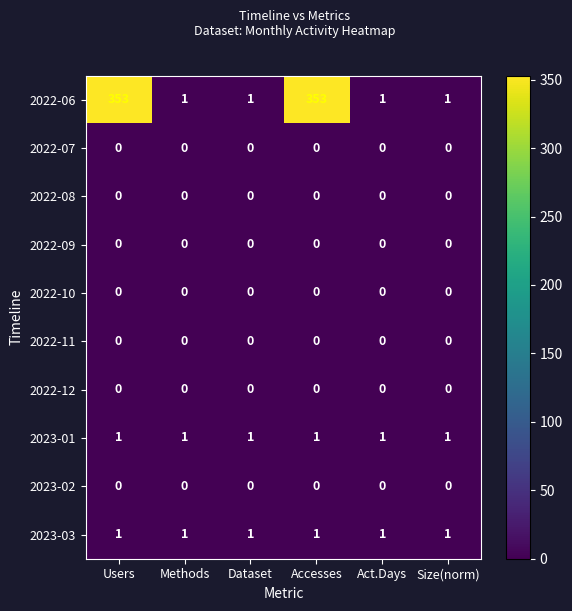

The value of 2022-11 at Act.Days is 0. True or false?

True